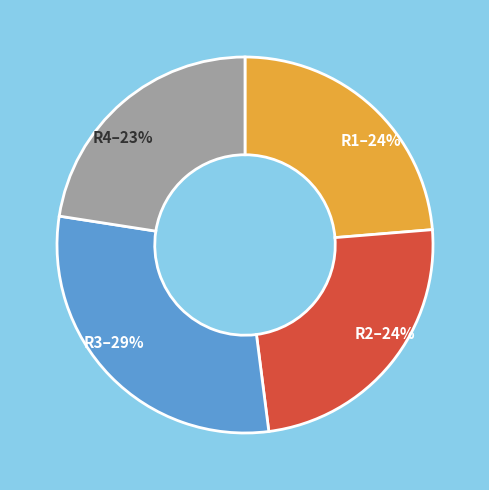

To the nearest percent, what percentage of the pie is R2?

24%